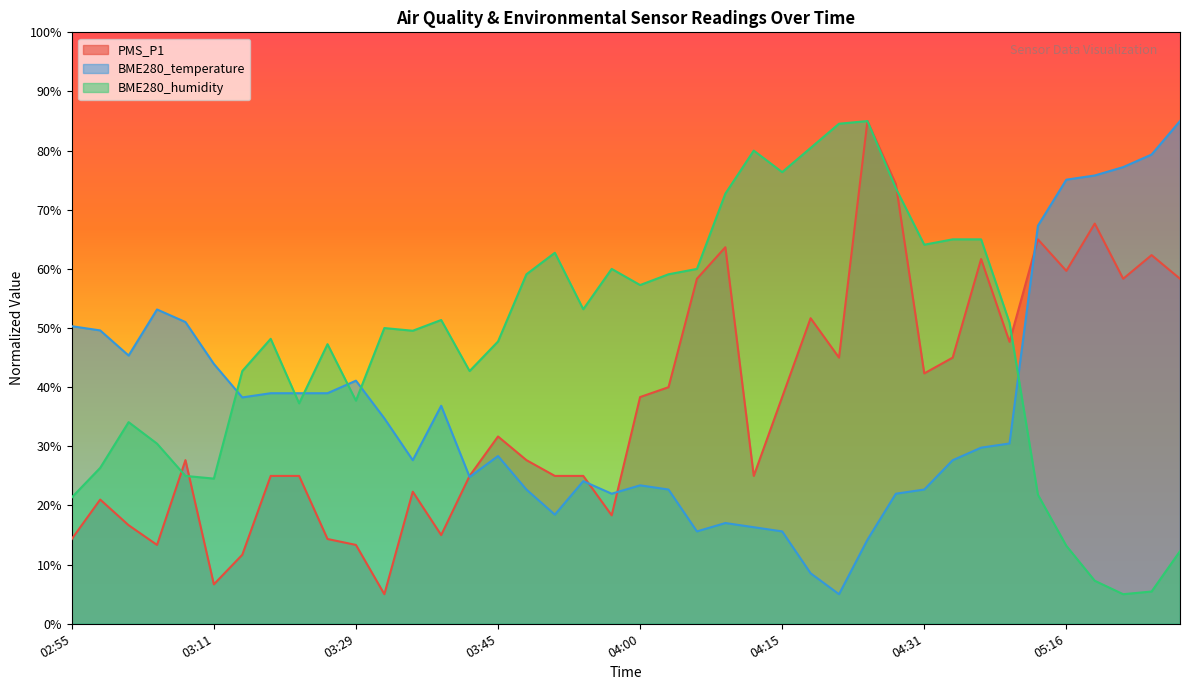

List the series in order of their peak value, lowest first.

PMS_P1, BME280_temperature, BME280_humidity